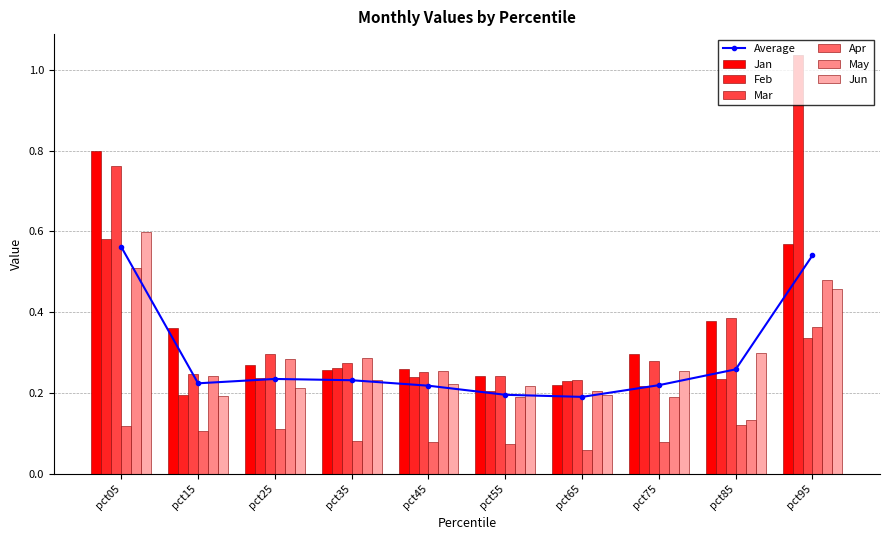

Which has a higher value, pct25 or pct15?

pct15